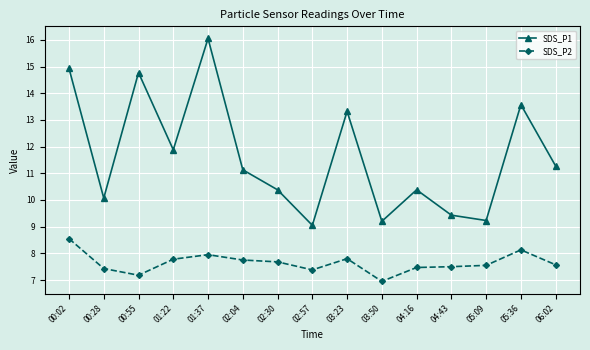

What is the total value across all series at 06:02?

18.8